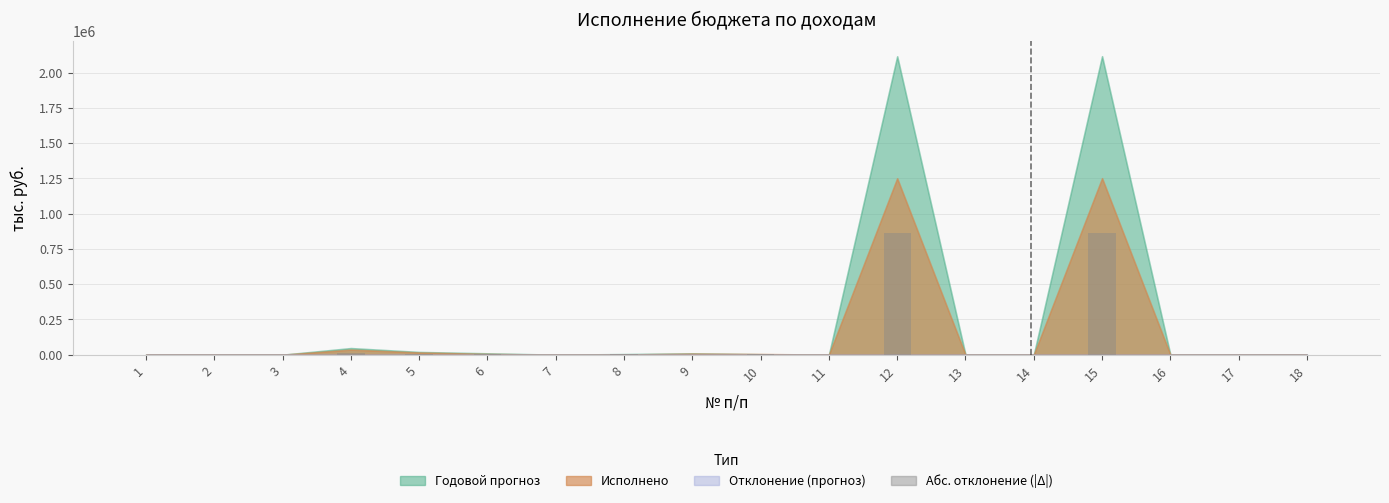

What is the greatest value displayed?

864414.4